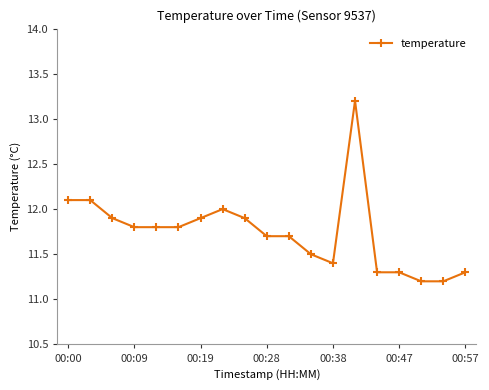

What is the maximum value shown in the chart?

13.2